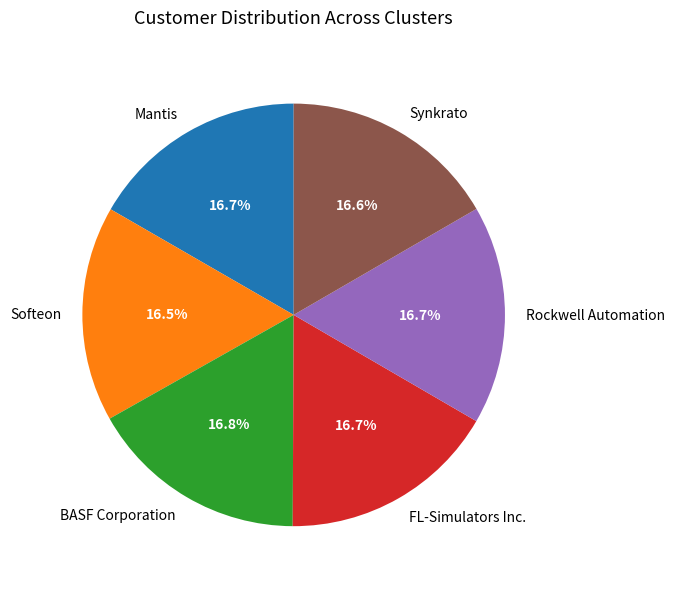

Do Rockwell Automation and Synkrato together represent more than half of the pie?

No